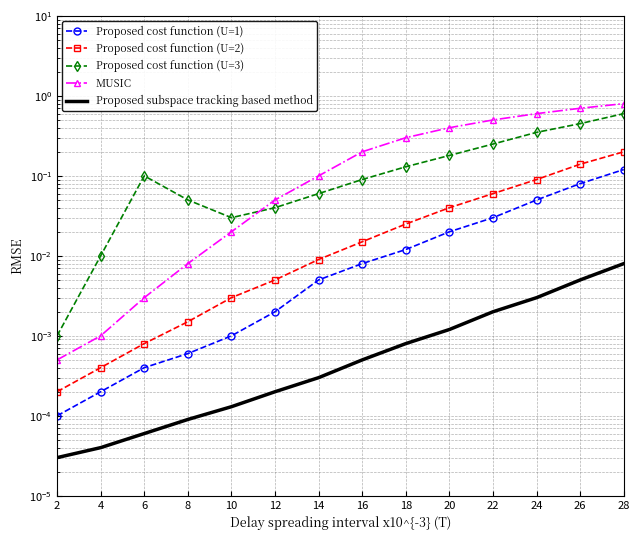

Which series has the widest spread of values?

MUSIC